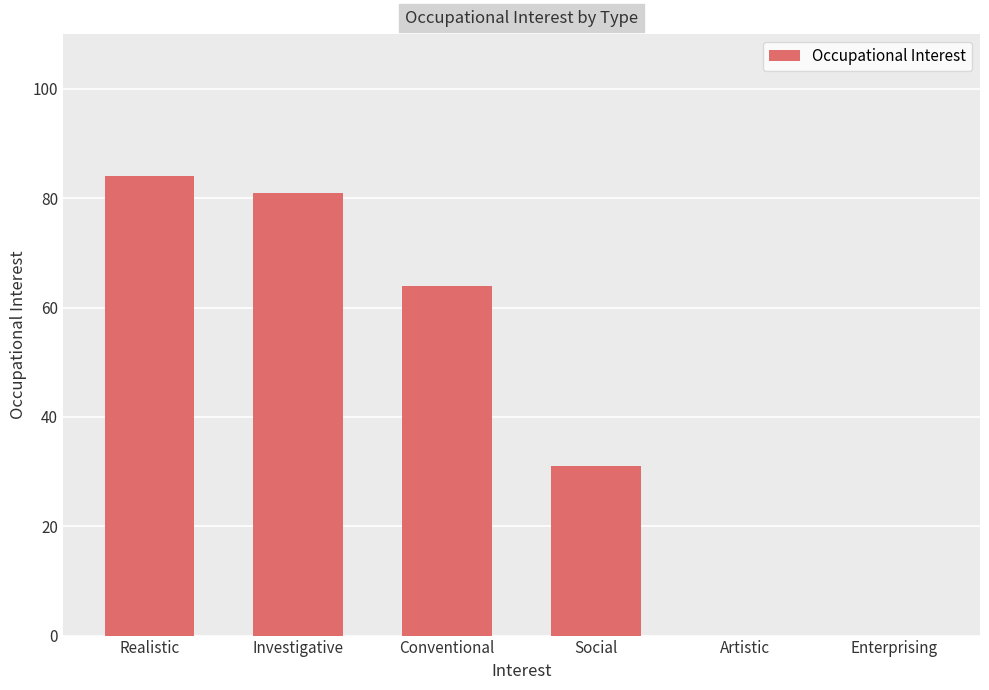

The value at Investigative is 35. True or false?

False